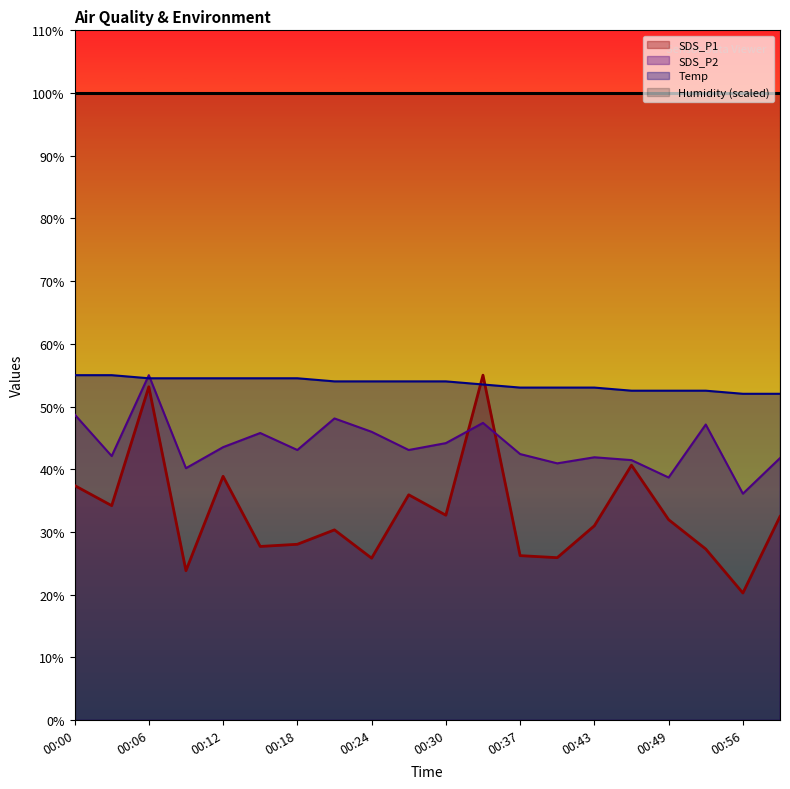

Where does the SDS_P1 series first go above 31?

00:00